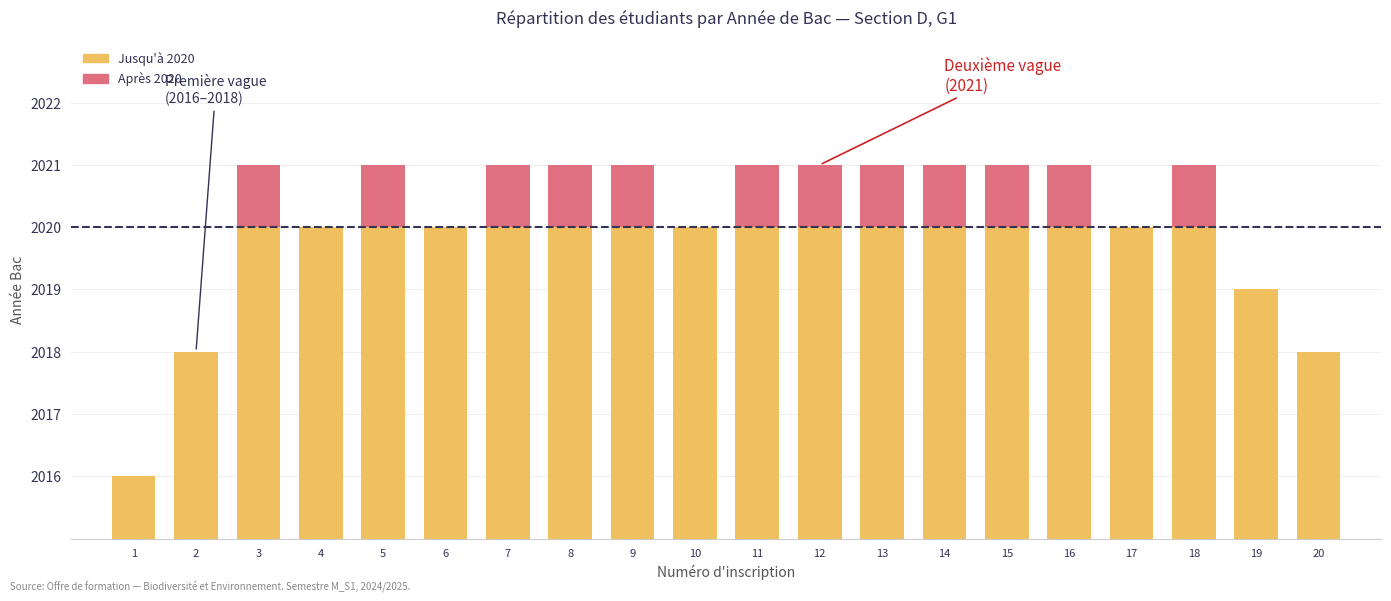

How many groups of bars are there?

20